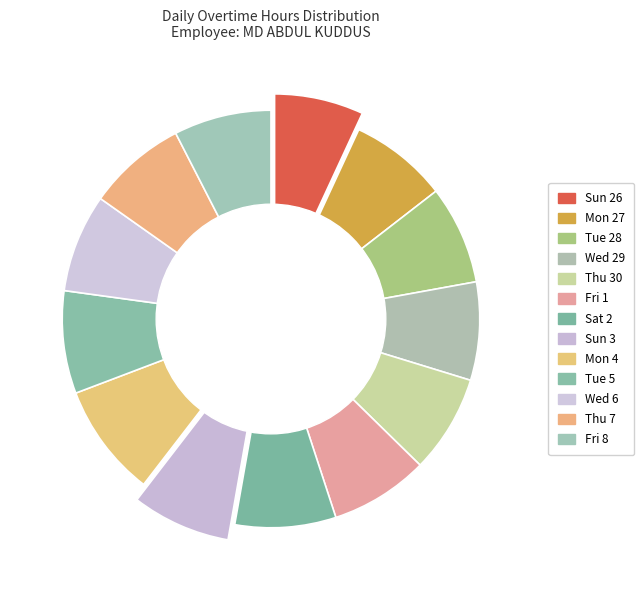

To the nearest percent, what percentage of the pie is Fri 1?

8%